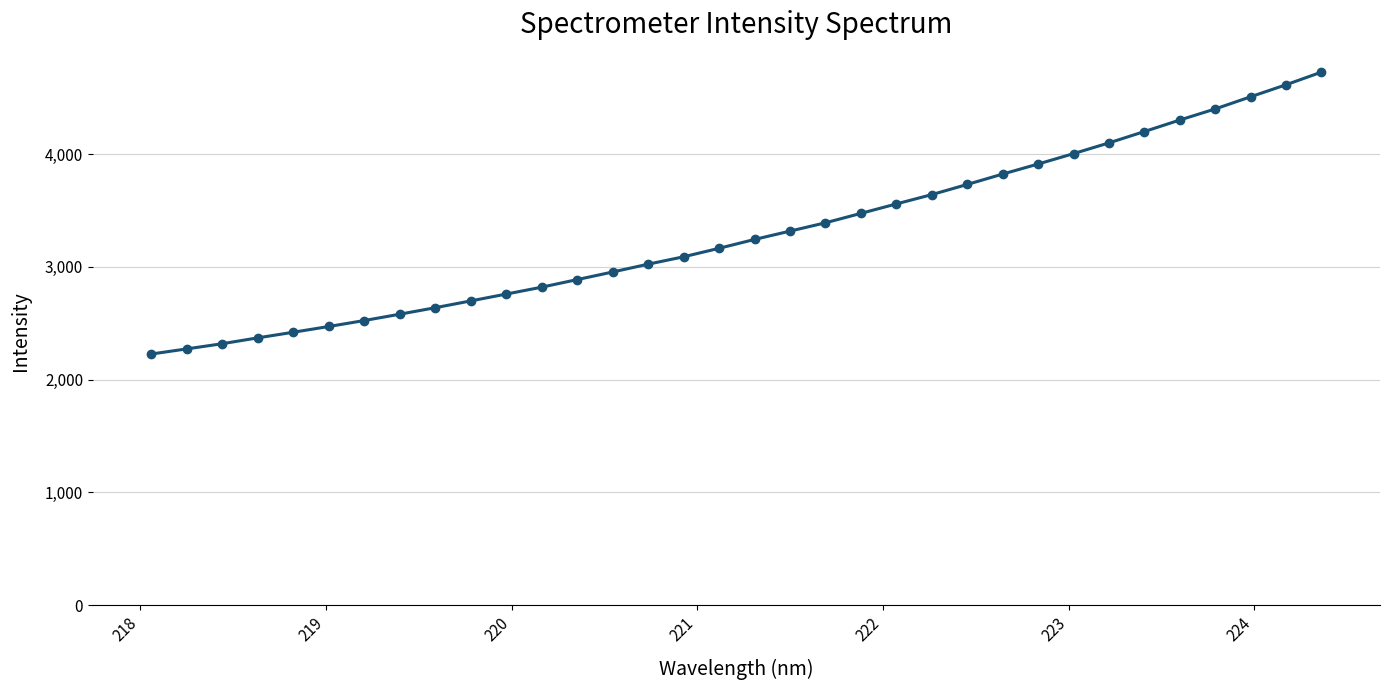

What is the sum of all values?

112180.2